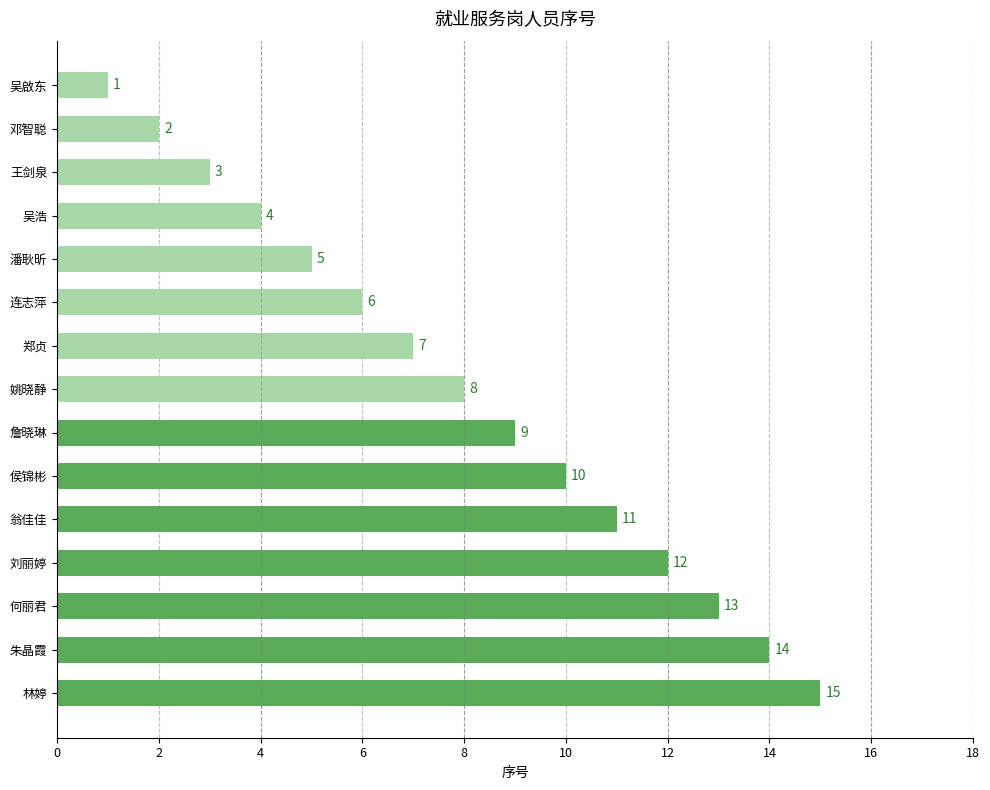

What is the sum of all values?

120